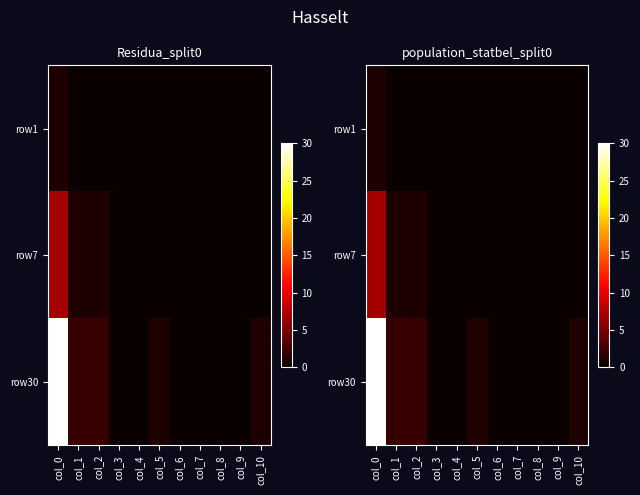

What is the total value across all series at col_1?

3